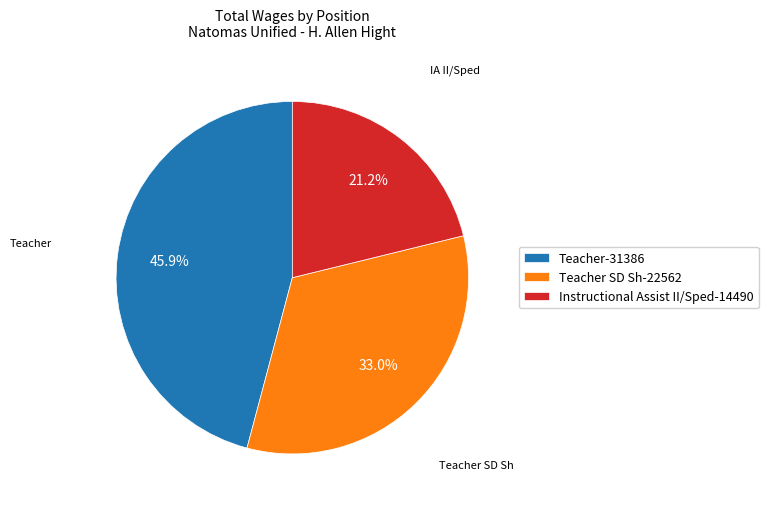

How much of the chart is everything except Instructional Assist II/Sped-14490?

78.8%